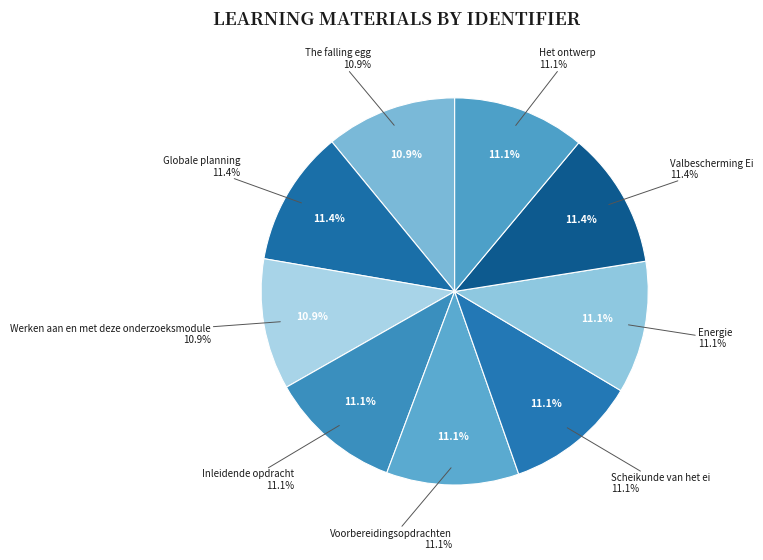

What is the ratio of the value at Scheikunde van het ei to the value at Energie?

1.0